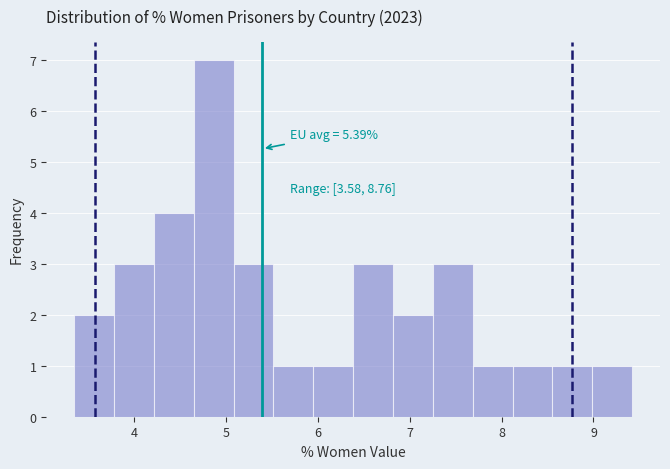

Over which range of the x-axis is the bar tallest?

4.6 to 5.1